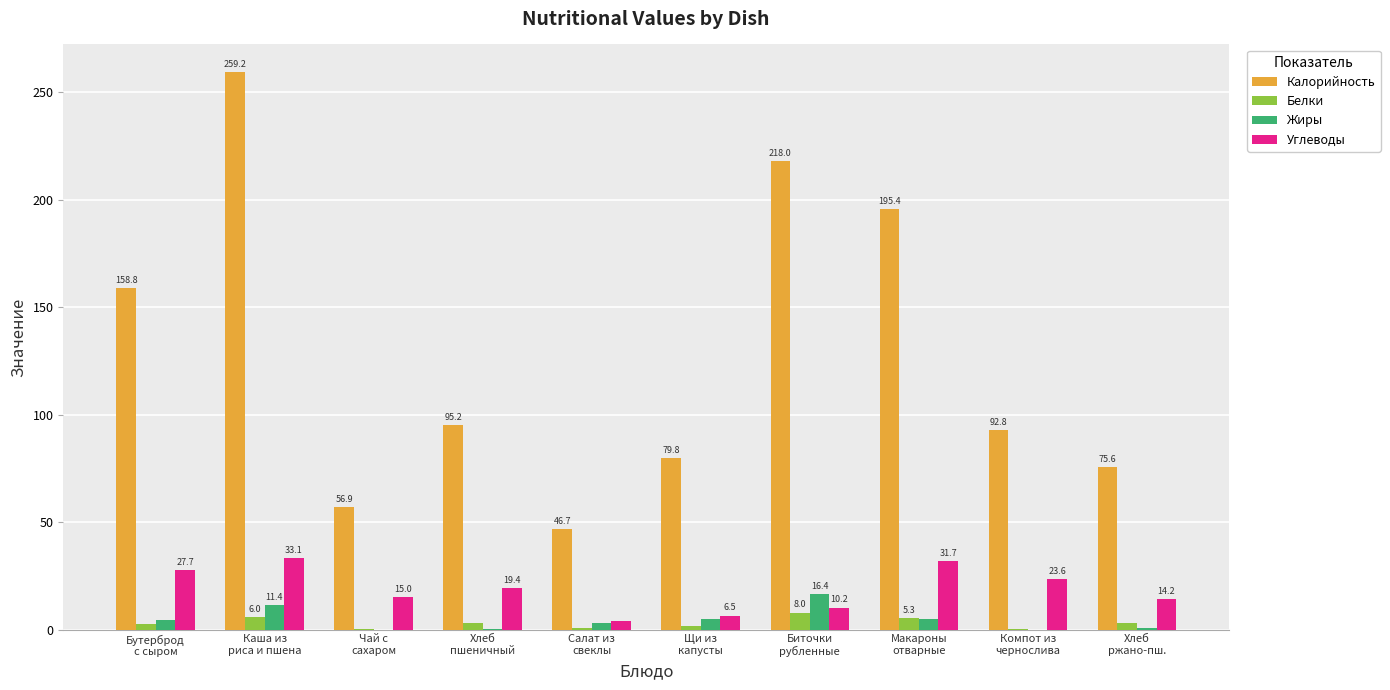

Between Бутерброд
с сыром and Хлеб
пшеничный, which series saw the biggest shift?

Калорийность